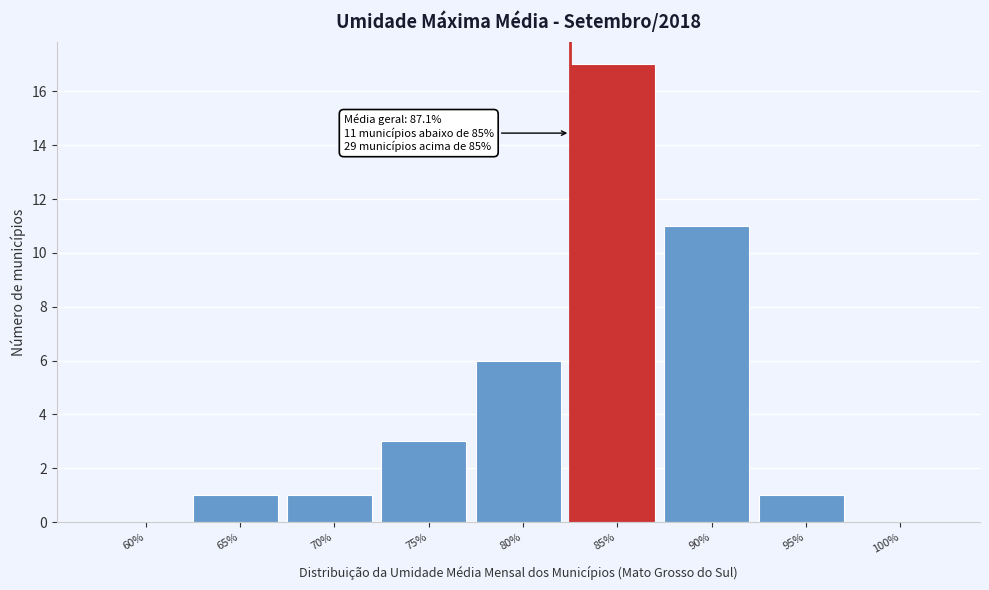

Reading left to right, what are all the values shown in this chart?

60%=0	65%=1	70%=1	75%=3	80%=6	85%=17	90%=11	95%=1	100%=0